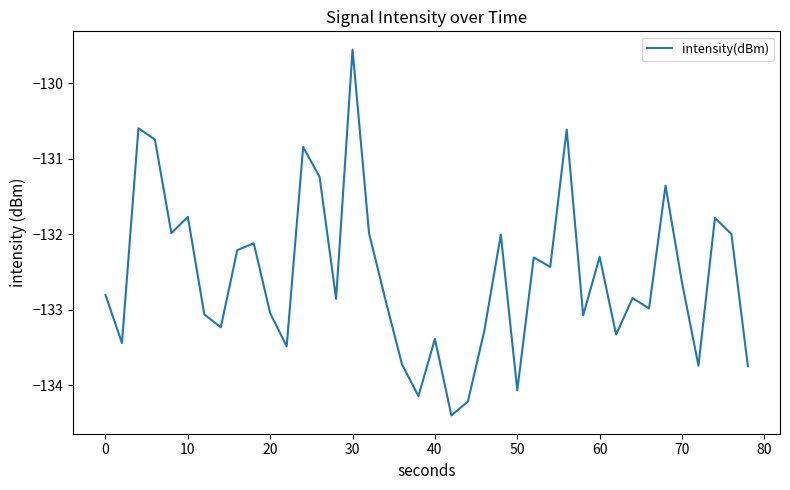

What is the difference between the maximum and minimum values?

4.8